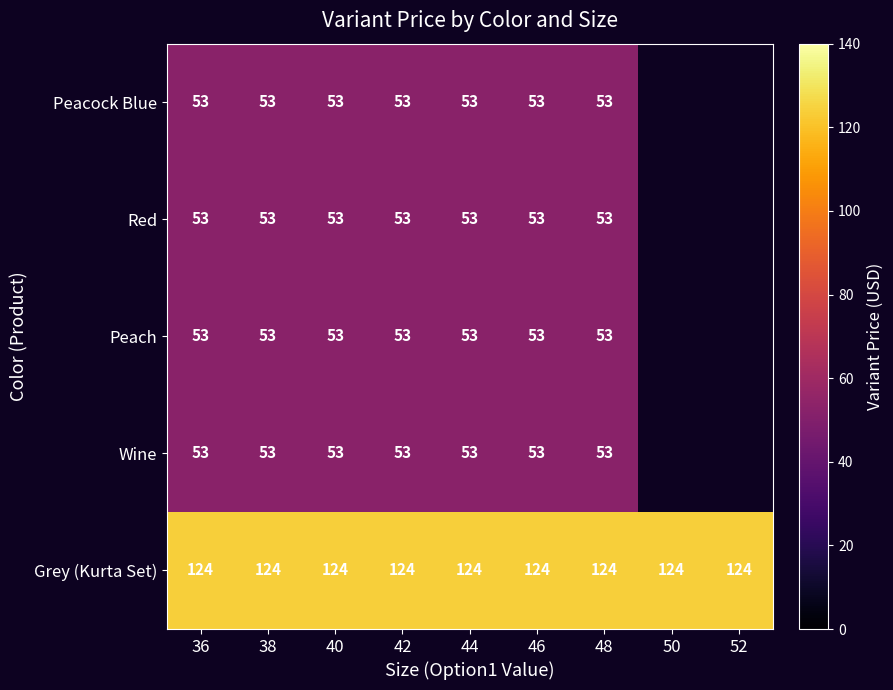

Which label corresponds to the smallest value in the chart?

36